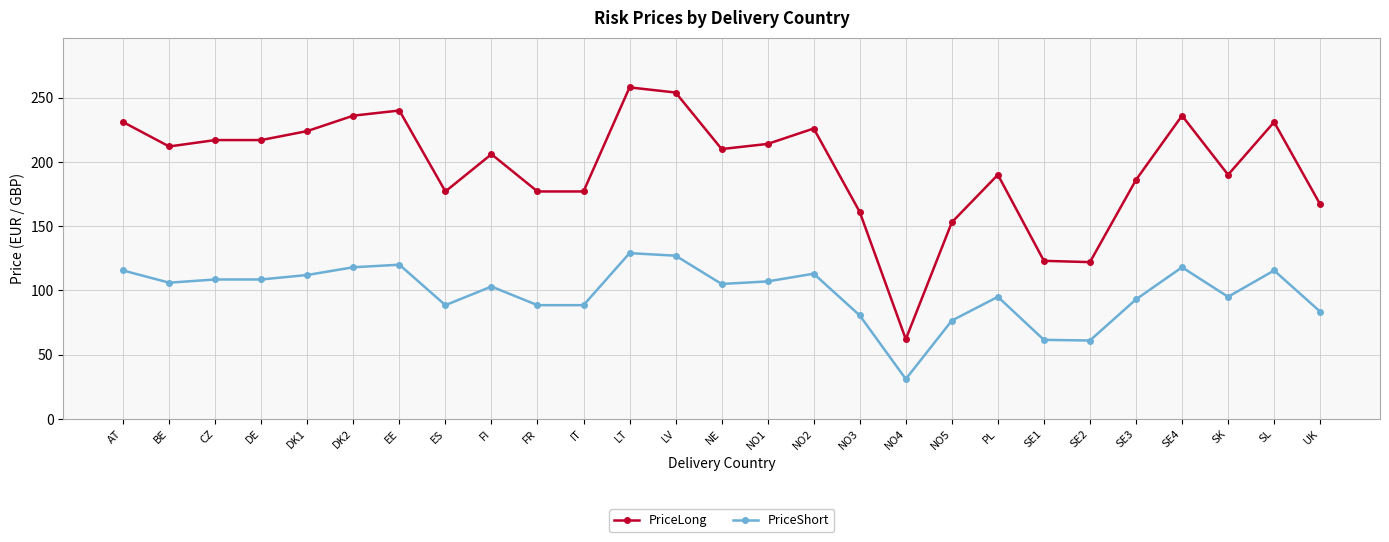

Which series has the widest spread of values?

PriceLong